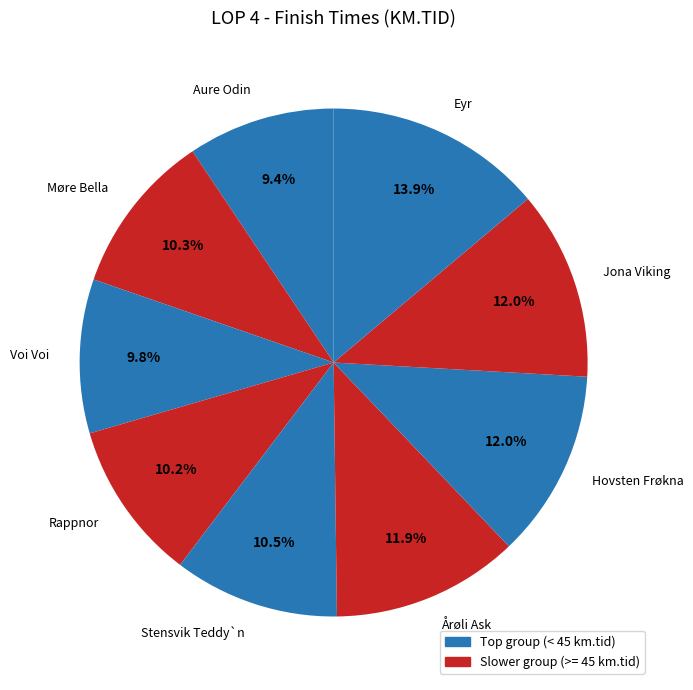

Which has a higher value, Eyr or Rappnor?

Eyr